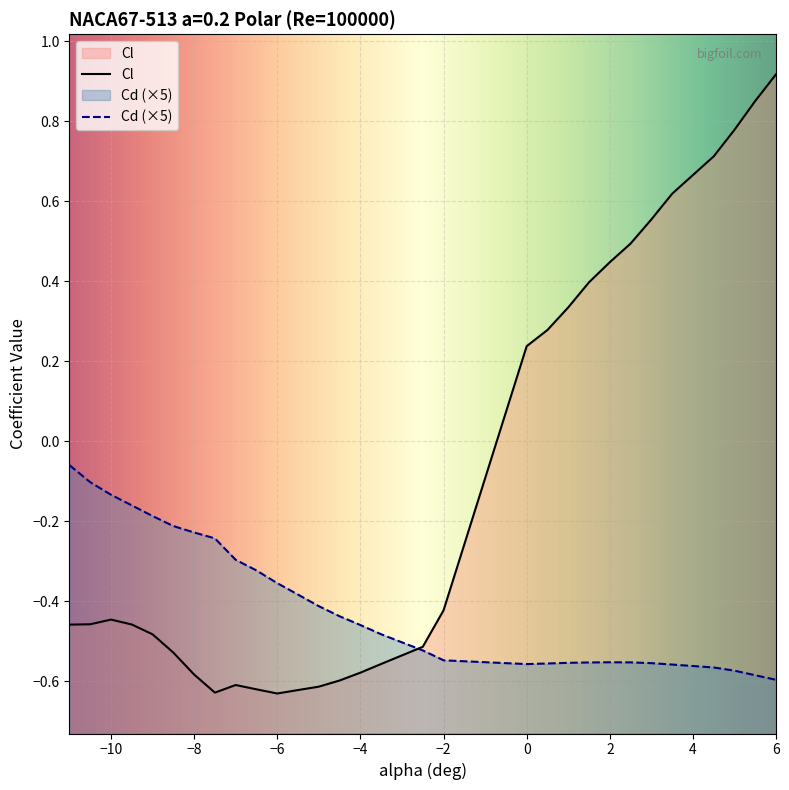

Which series ends up on top after the final intersection of Cl and Cd?

Cl